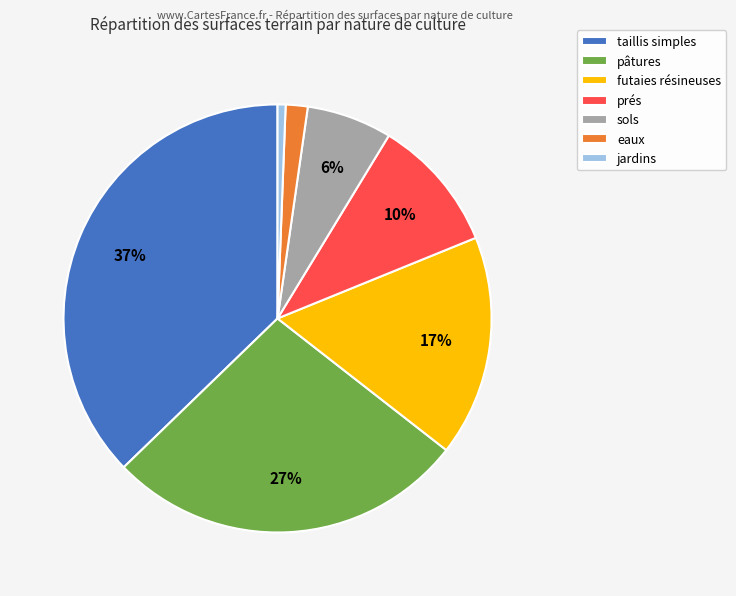

The taillis simples slice represents 44% of the pie. True or false?

False